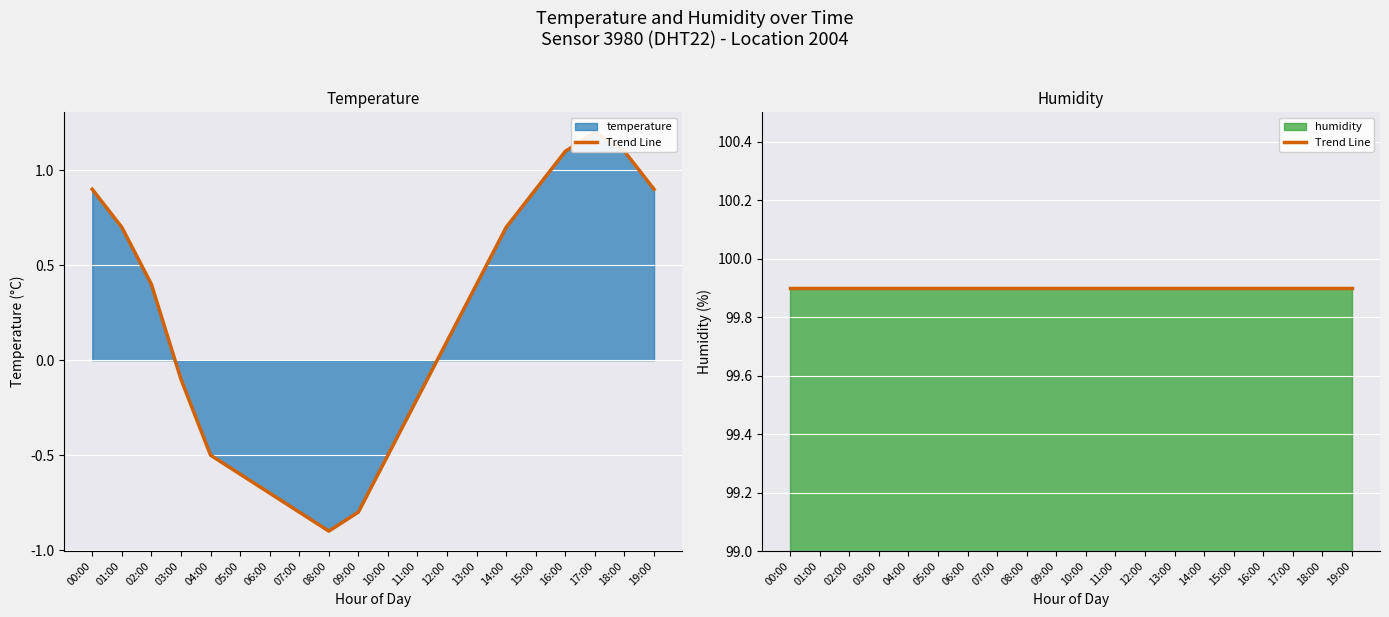

List the labels in order of value, smallest first.

08:00, 07:00, 09:00, 06:00, 05:00, 04:00, 10:00, 11:00, 03:00, 12:00, 02:00, 13:00, 01:00, 14:00, 00:00, 15:00, 19:00, 16:00, 18:00, 17:00